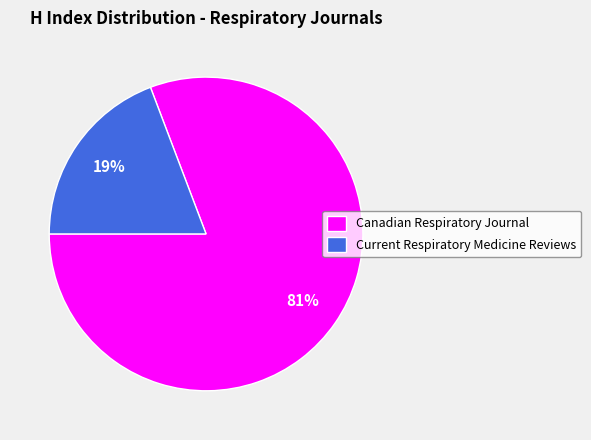

Which category has the biggest portion of the pie?

Canadian Respiratory Journal